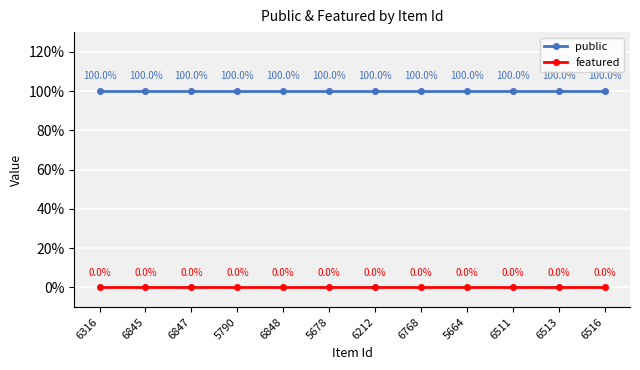

Does the chart display data point markers on the line(s)?

Yes